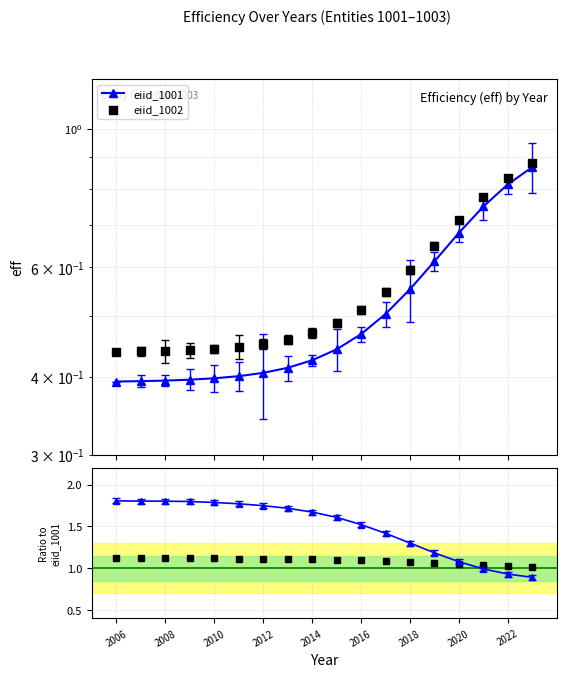

Which series reaches the minimum Y coordinate?

eiid_1001